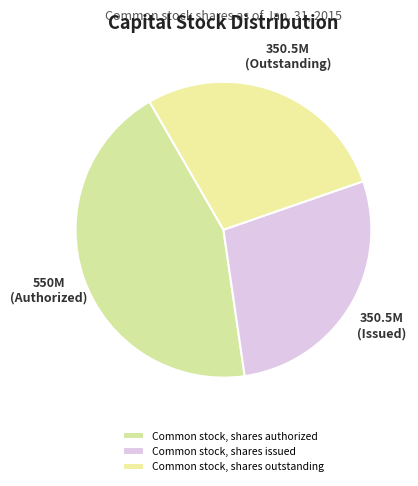

Count the number of slices in the pie.

3